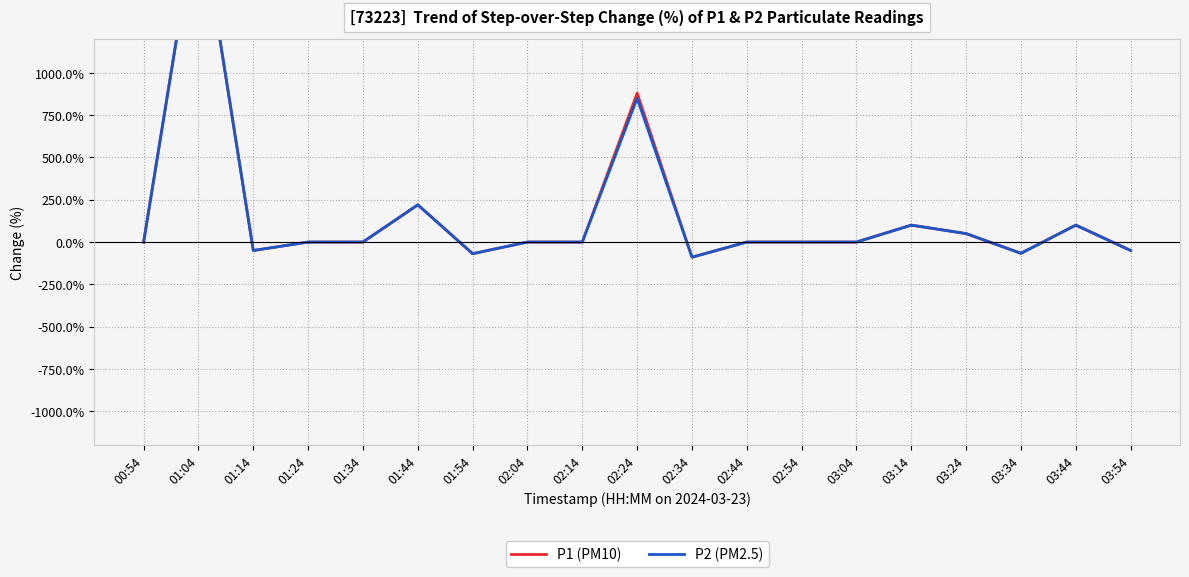

The value of P1 (PM10) at 01:24 is -841.5. True or false?

False